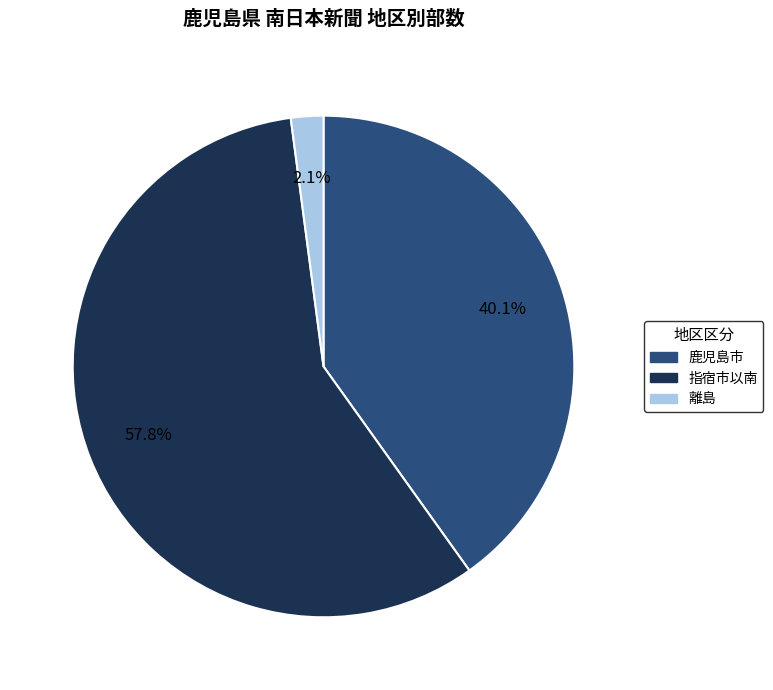

Does any single category account for the majority?

Yes